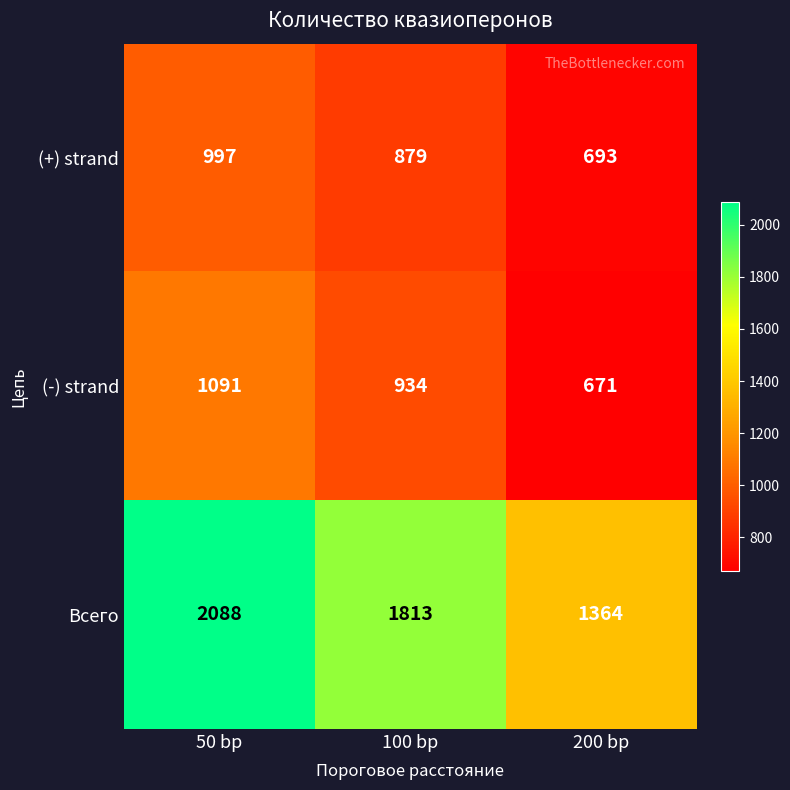

How many data points in (+) strand are less than 879?

1